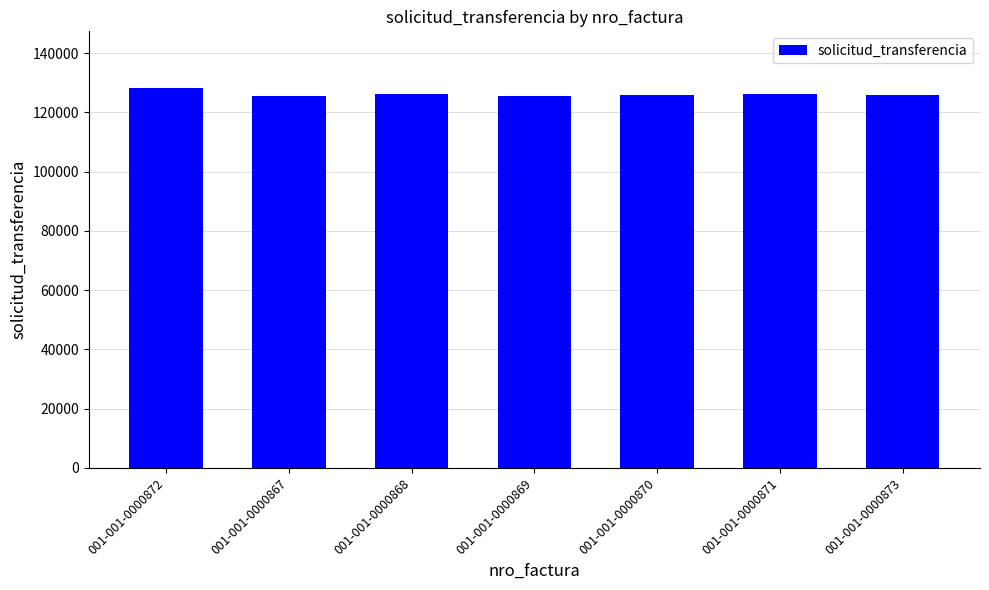

Approximately how many times larger is the value at 001-001-0000870 compared to 001-001-0000867?

1.0